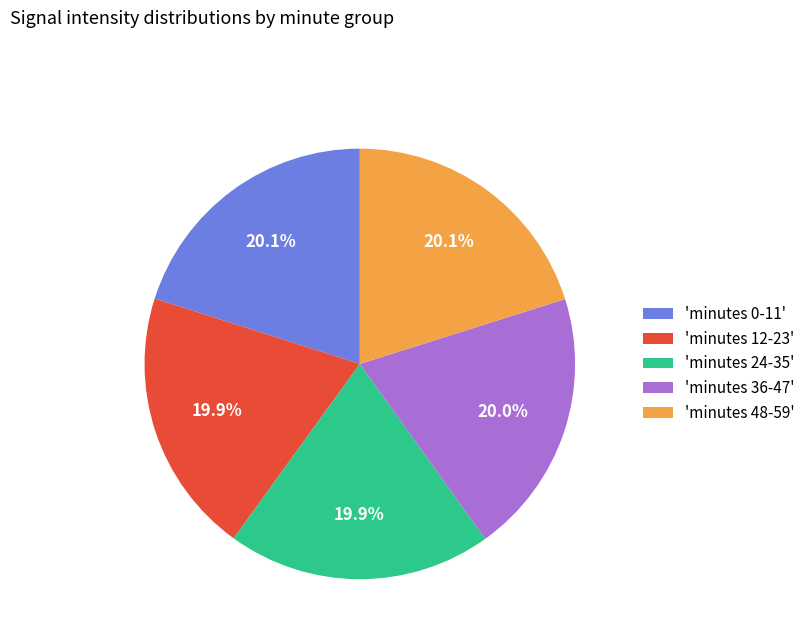

How many segments does this pie chart have?

5